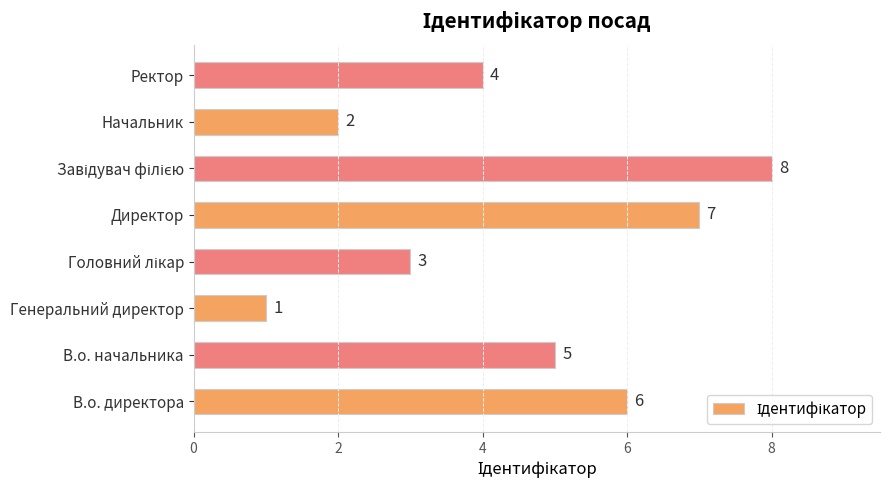

At which category does the chart reach its minimum across all series?

Генеральний директор